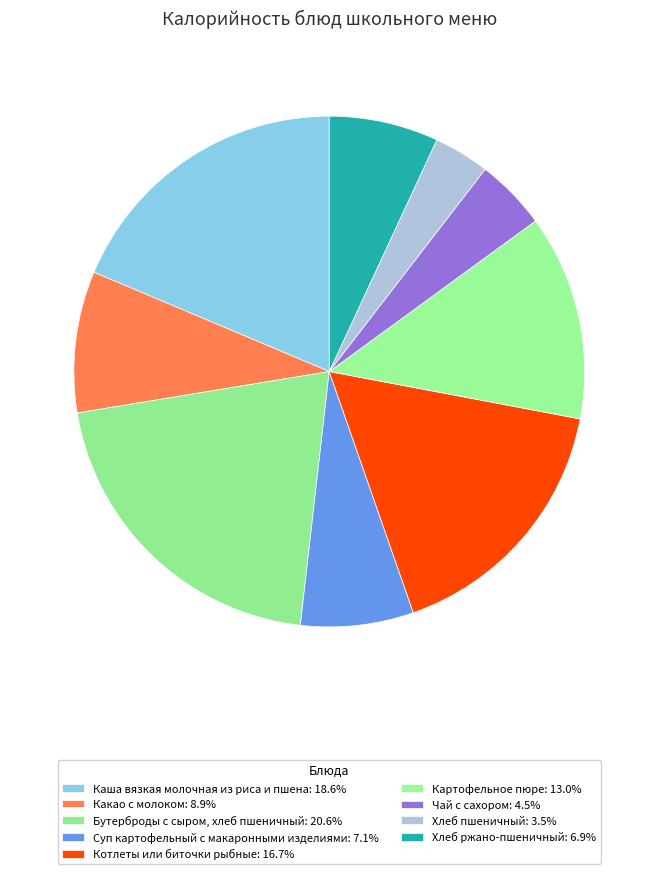

Count the number of slices in the pie.

9